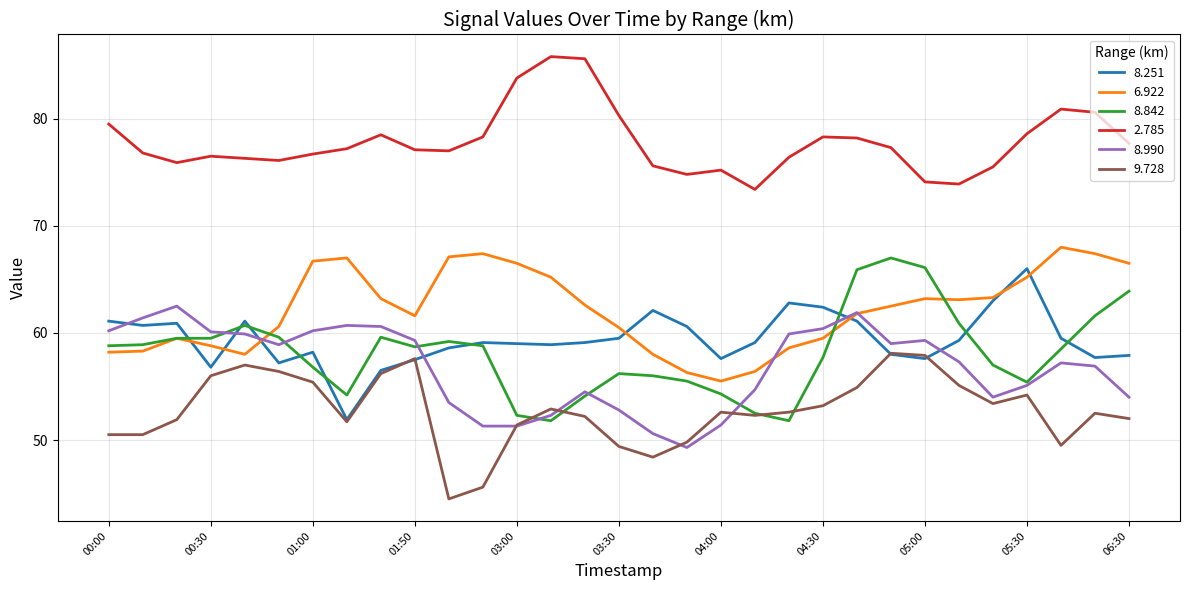

Which series has the largest total across all categories?

2.785